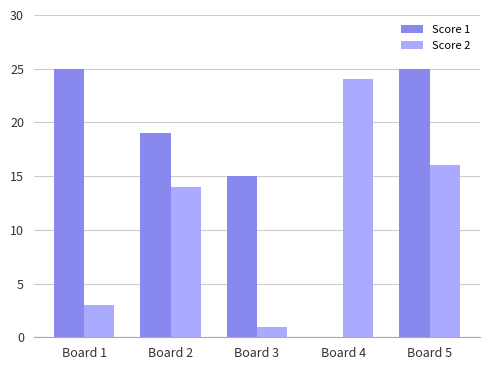

What is the difference between the Score 1 values at Board 4 and Board 2?

19